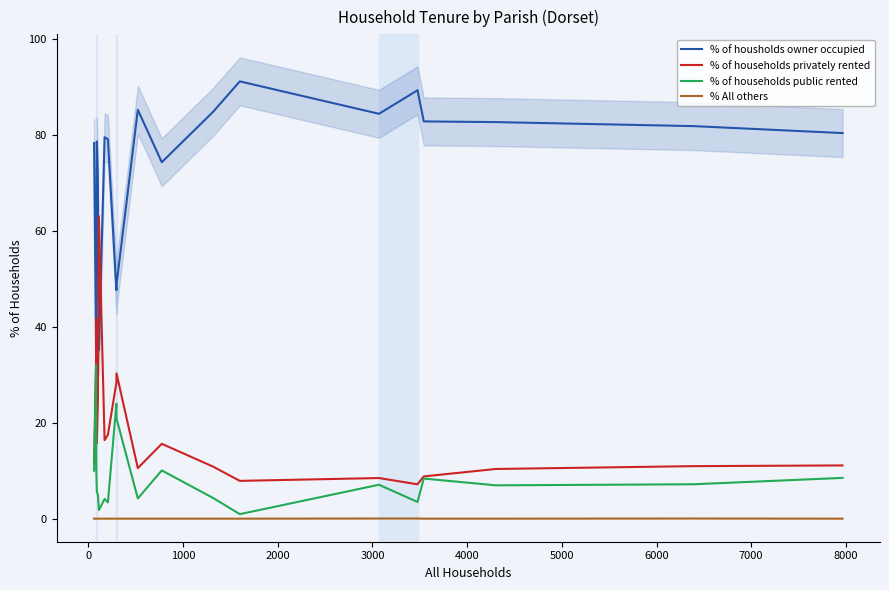

True or false: % of housholds owner occupied and % of households public rented cross at least once.

False